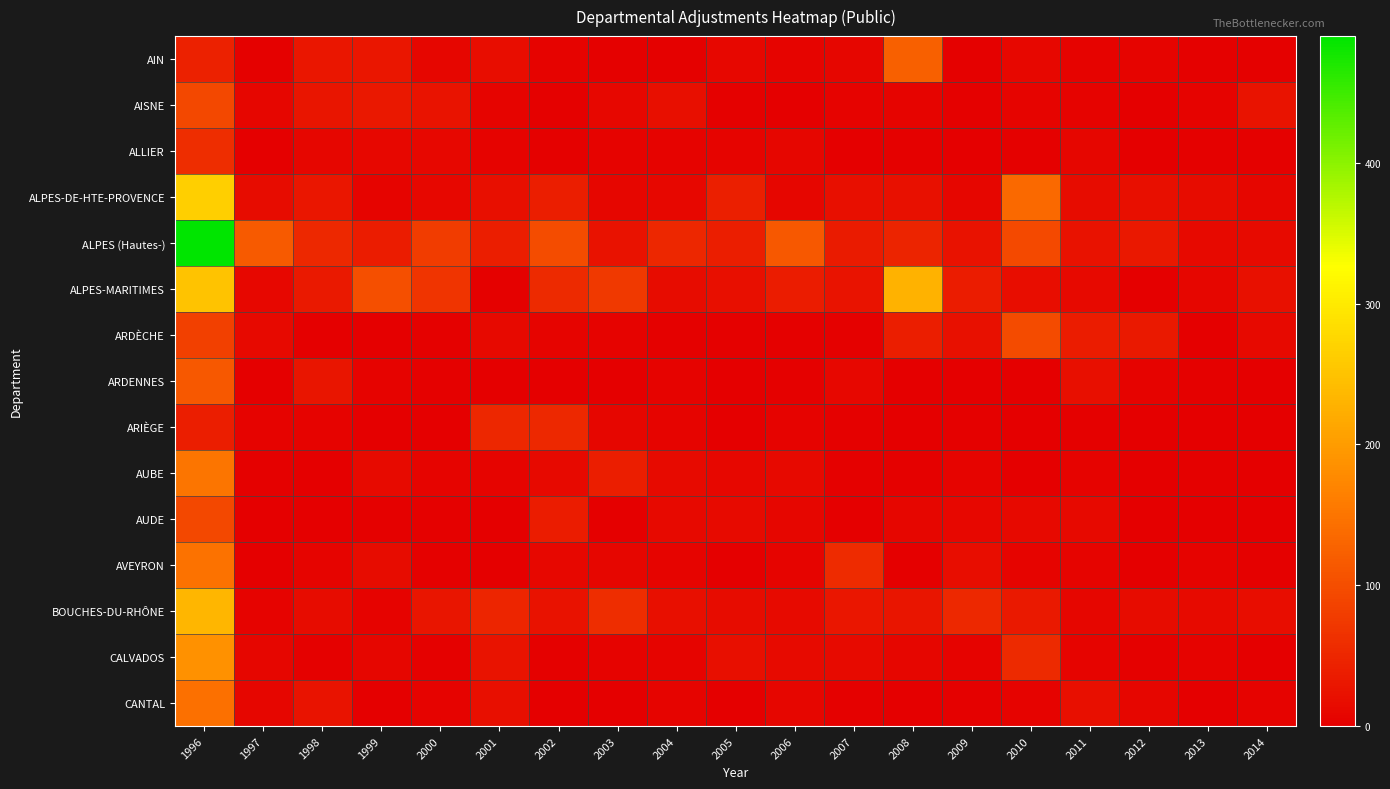

Which series has the largest total across all categories?

ALPES (Hautes-)